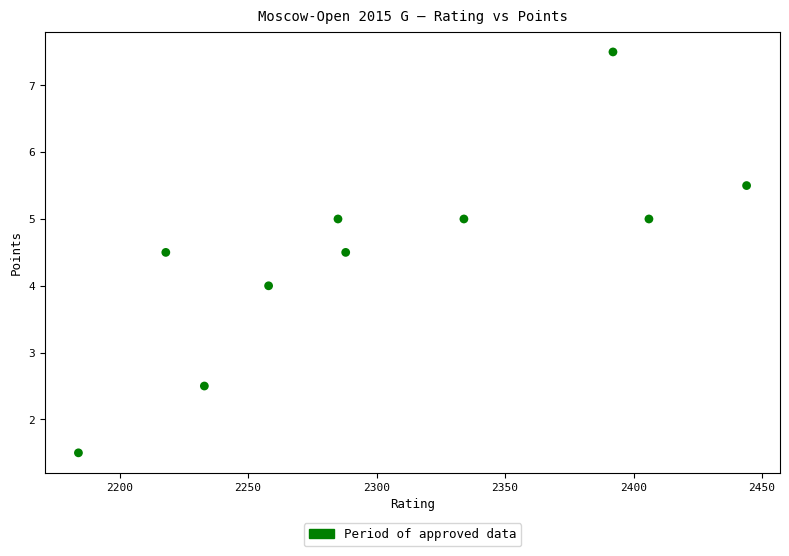

What is the range of X values (max minus min)?

260.0